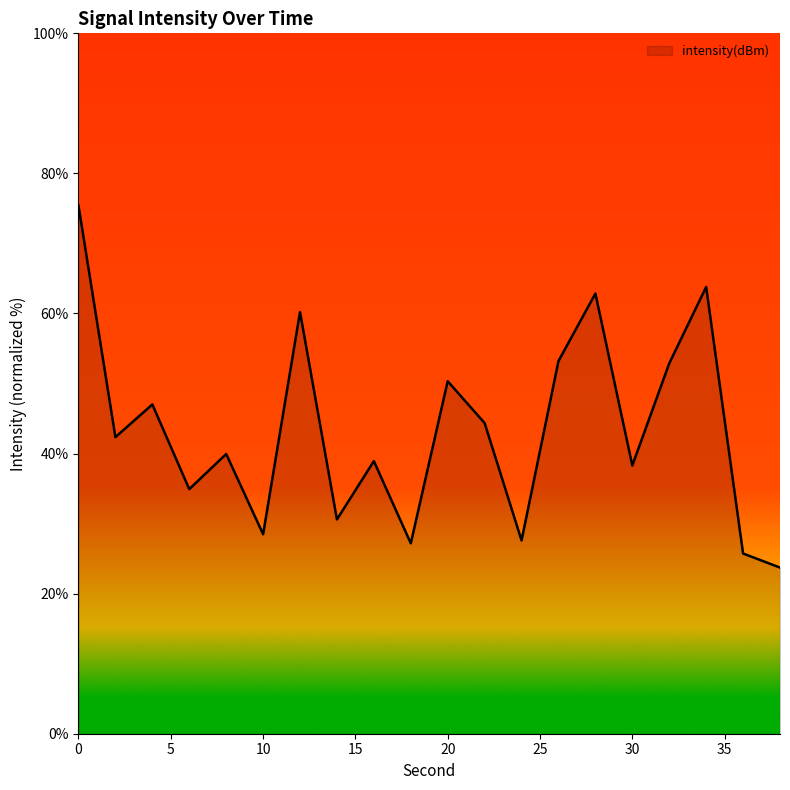

What is the smallest value displayed?

23.7